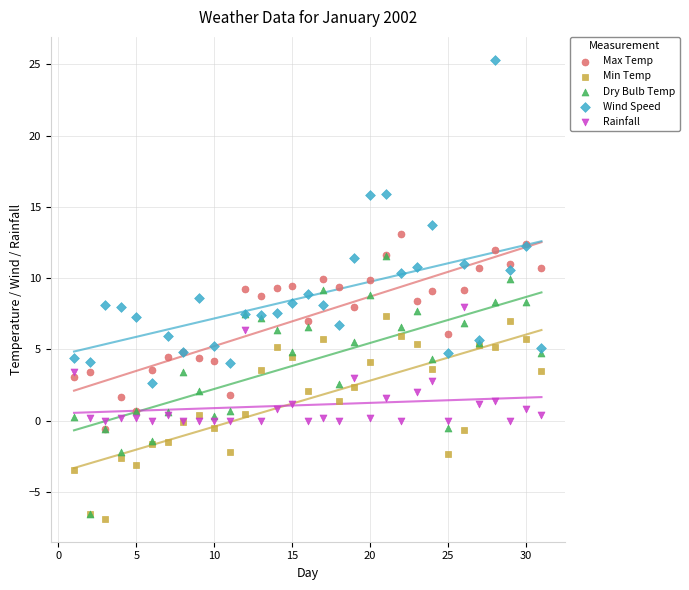

Which series has the largest Y range (max minus min)?

Wind Speed